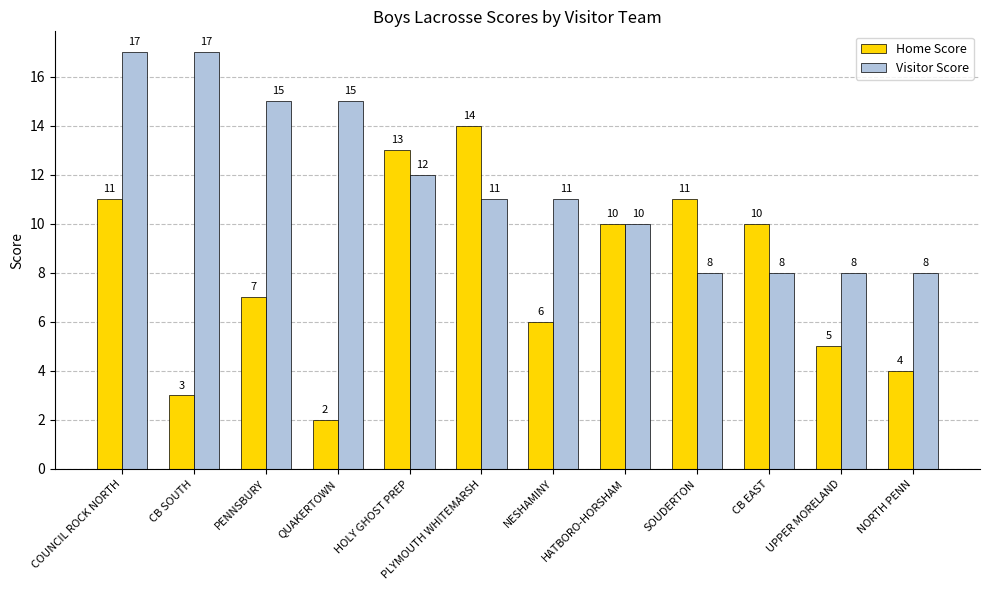

The value of Visitor Score at UPPER MORELAND is 10. True or false?

False